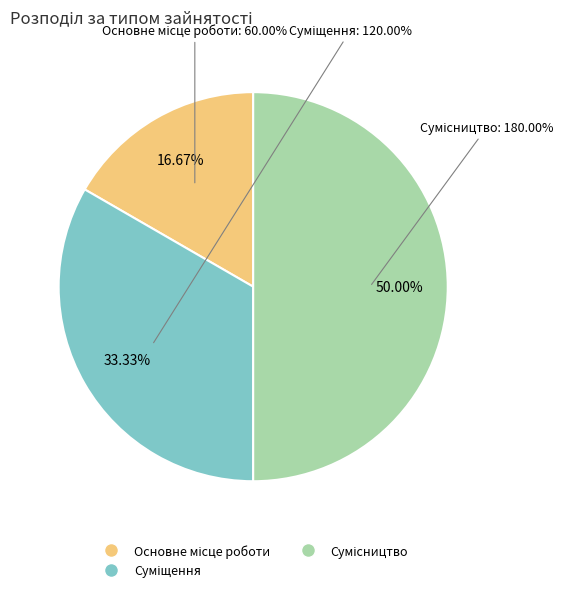

True or false: Сумісництво accounts for 58% of the total.

False